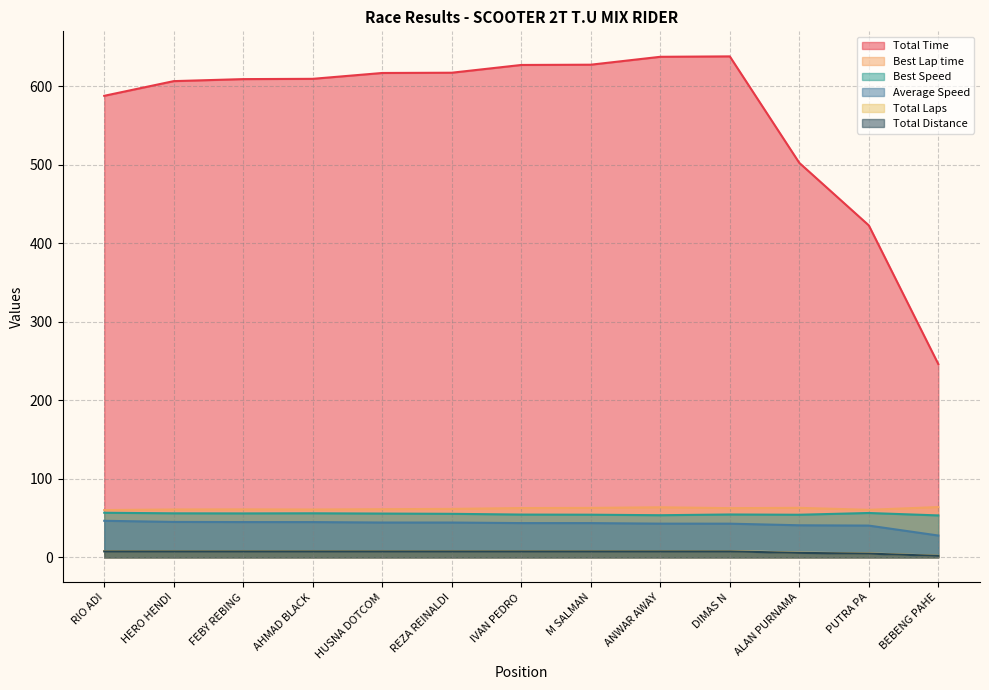

What is the total value across all series at FEBY REBING?

786.6